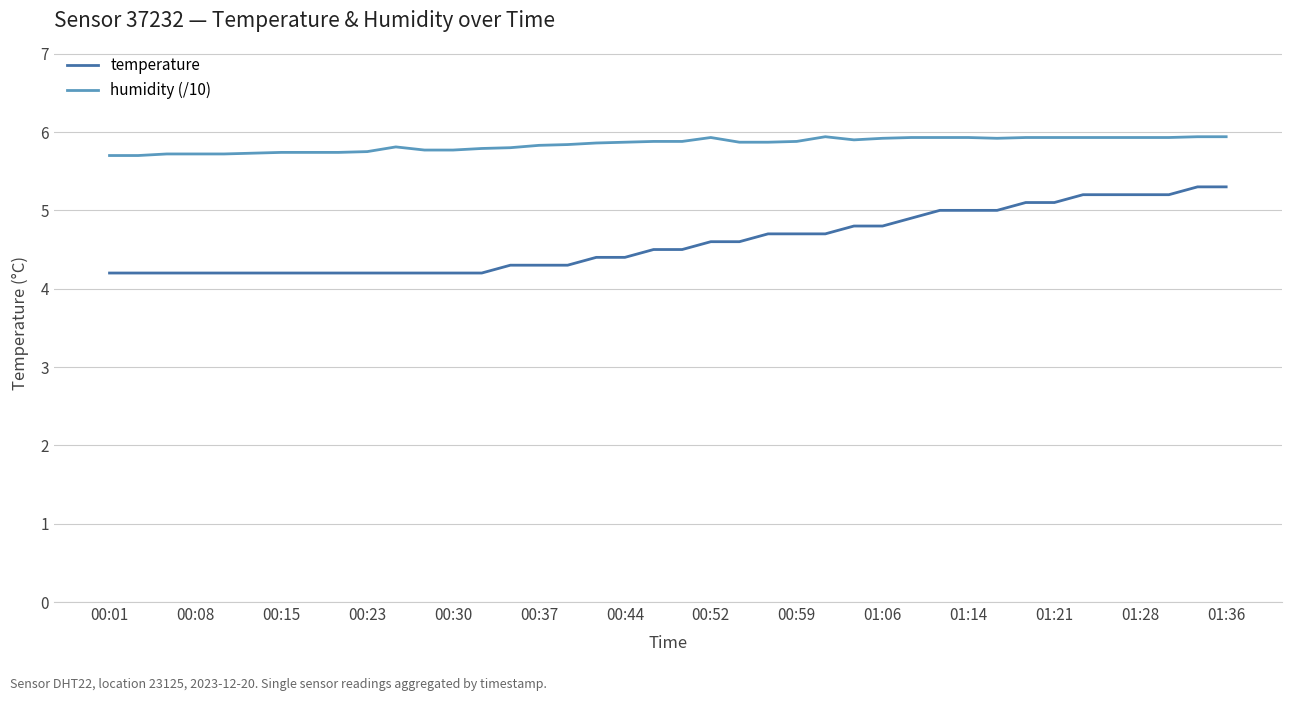

Which series has the largest total across all categories?

humidity (/10)